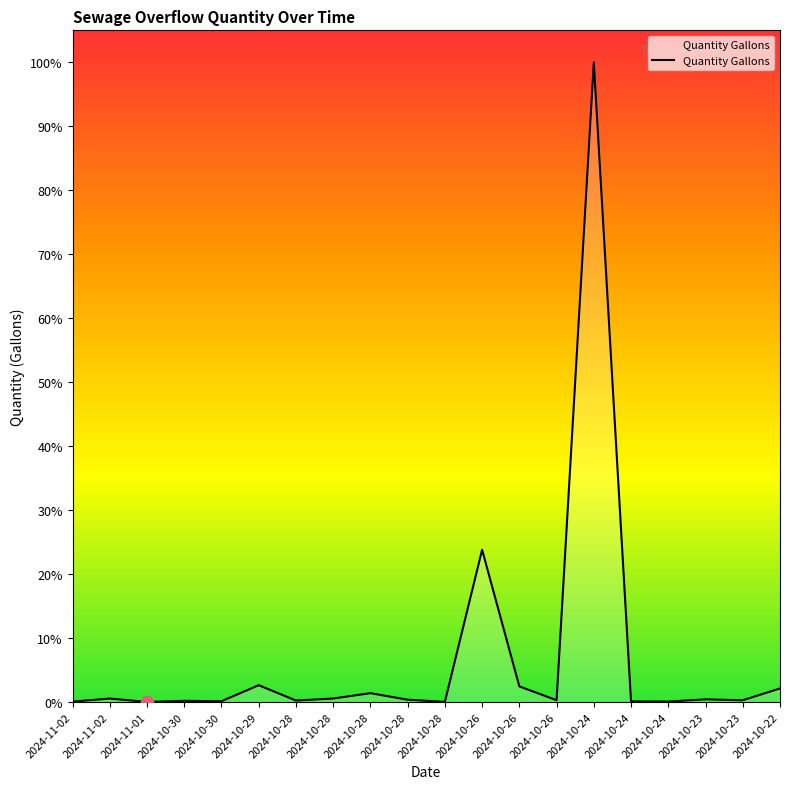

Does the chart have visible grid lines?

No